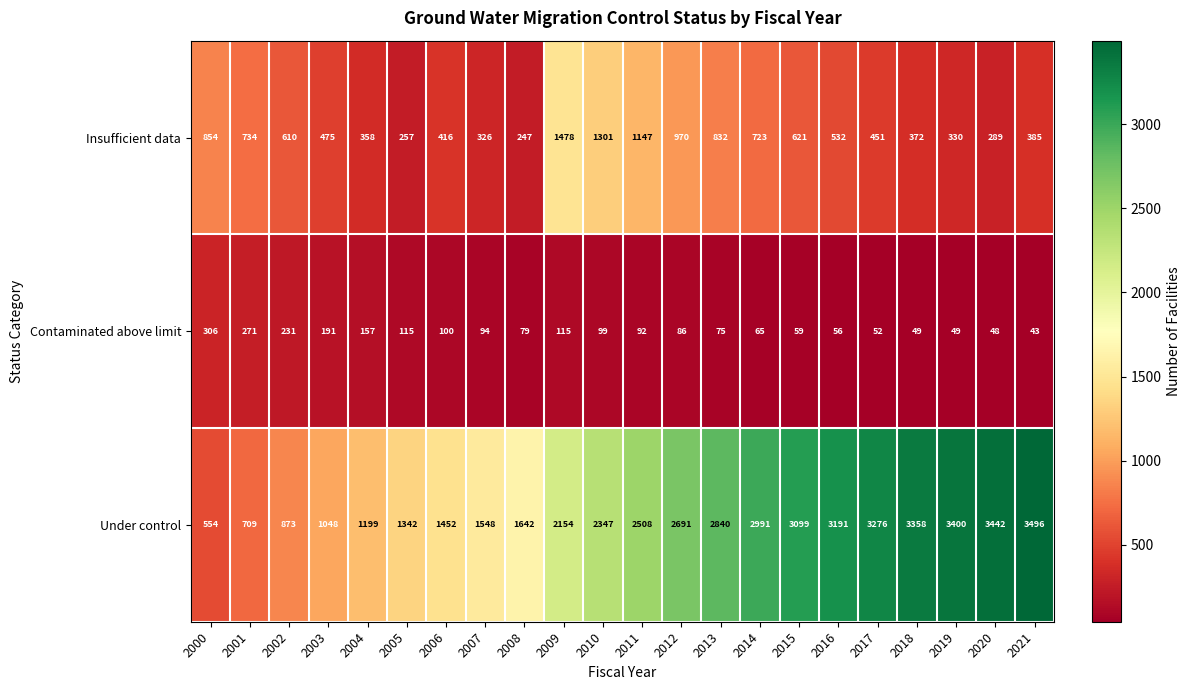

At which label does Contaminated above limit first exceed 92?

2000